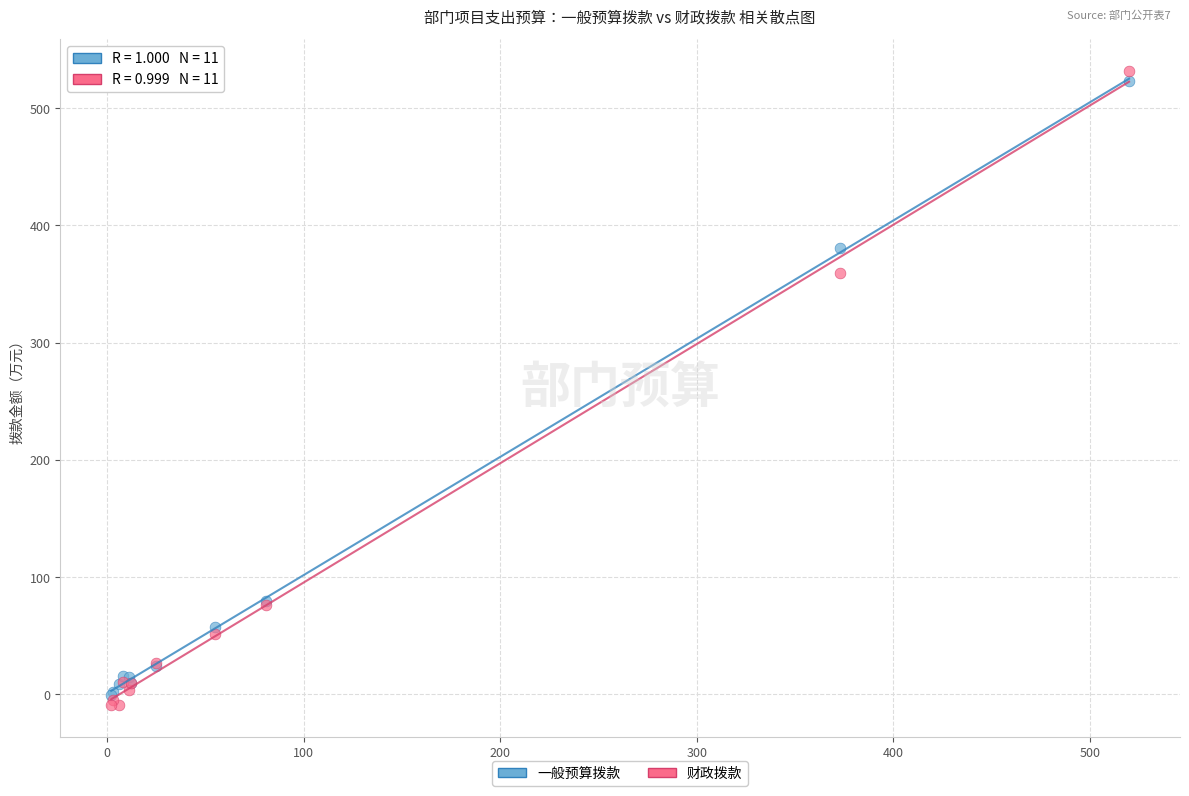

In the 财政拨款 series, what Y value is closest to 261?

359.2